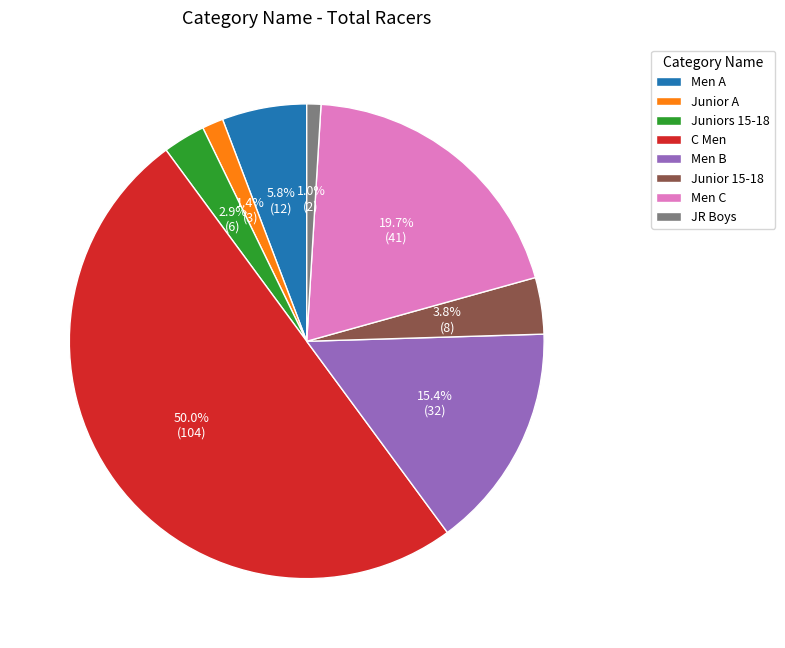

To the nearest percent, what is the average slice percentage?

12%